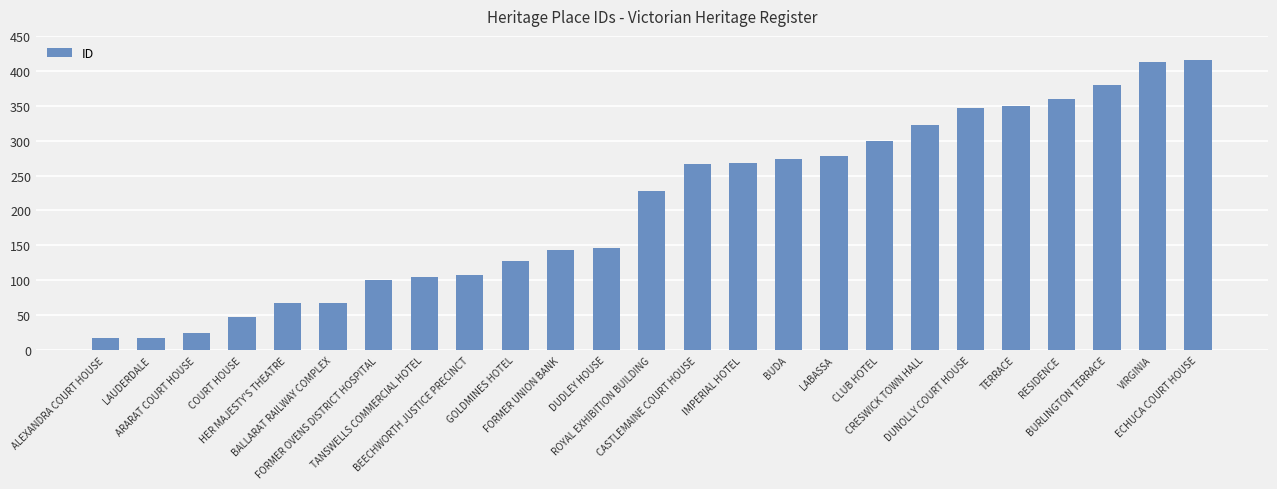

Read the value at TERRACE.

350